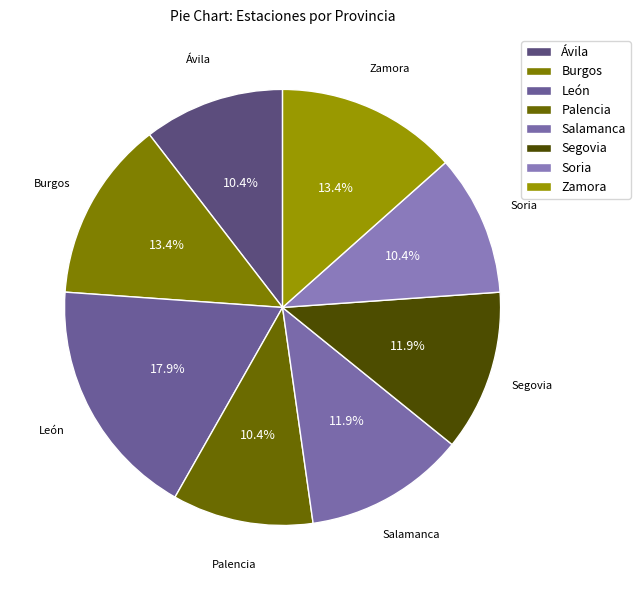

Is it true that Zamora is 13% of the pie?

True